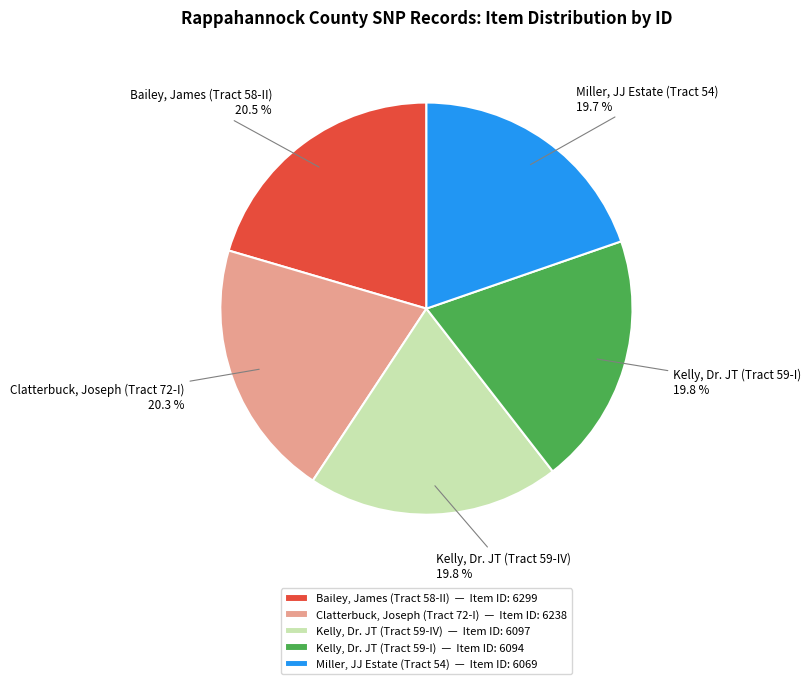

To the nearest percent, what is the average slice percentage?

20%